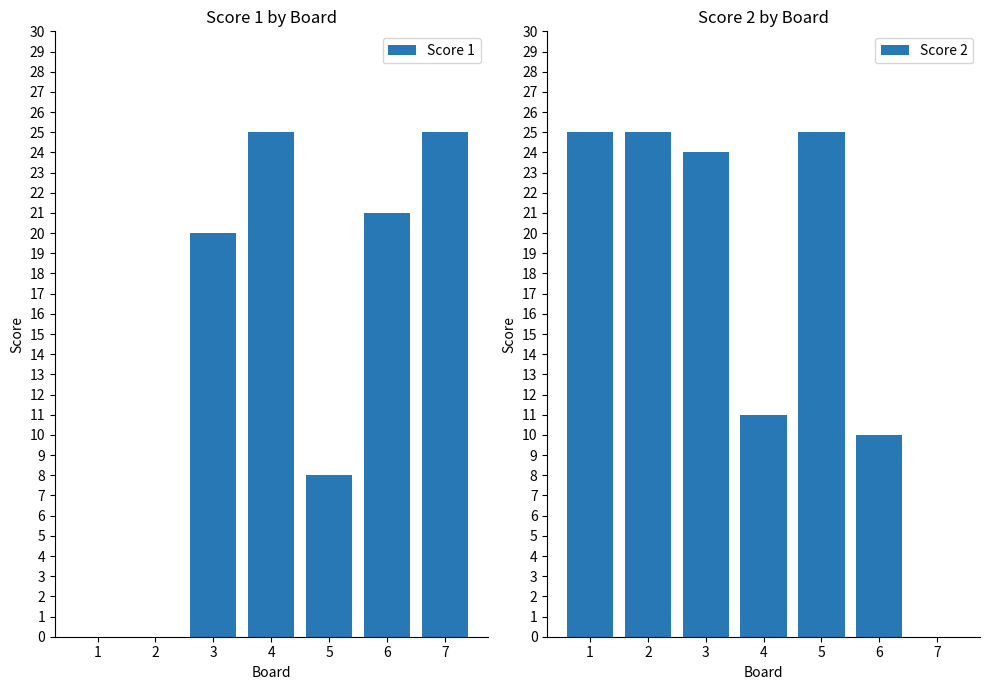

True or false: Score 1 has a value of 25 at 4.

True